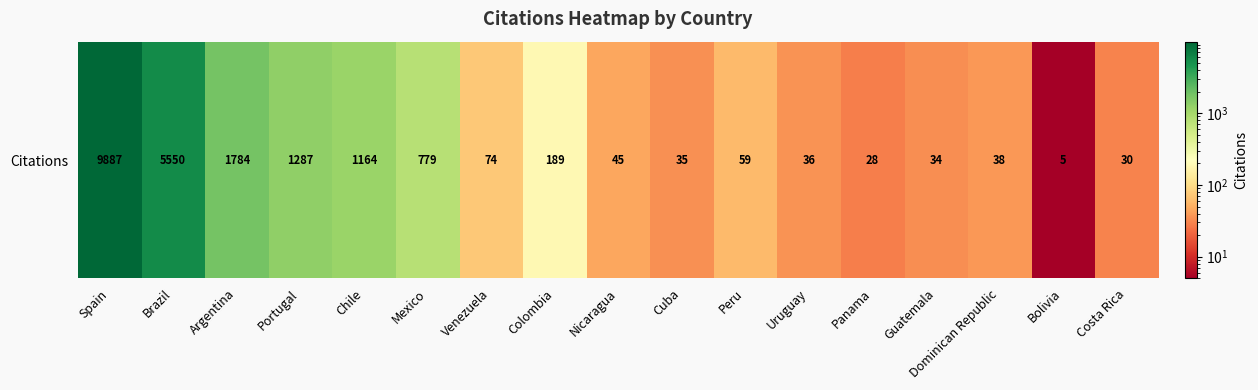

What is the difference between the values at Portugal and Chile?

123